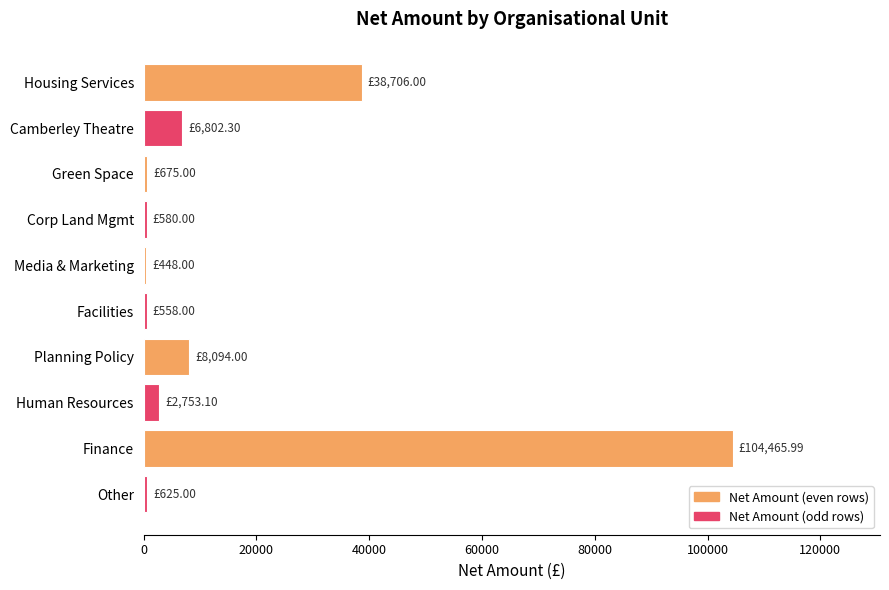

What is the sum of all values?

163707.4